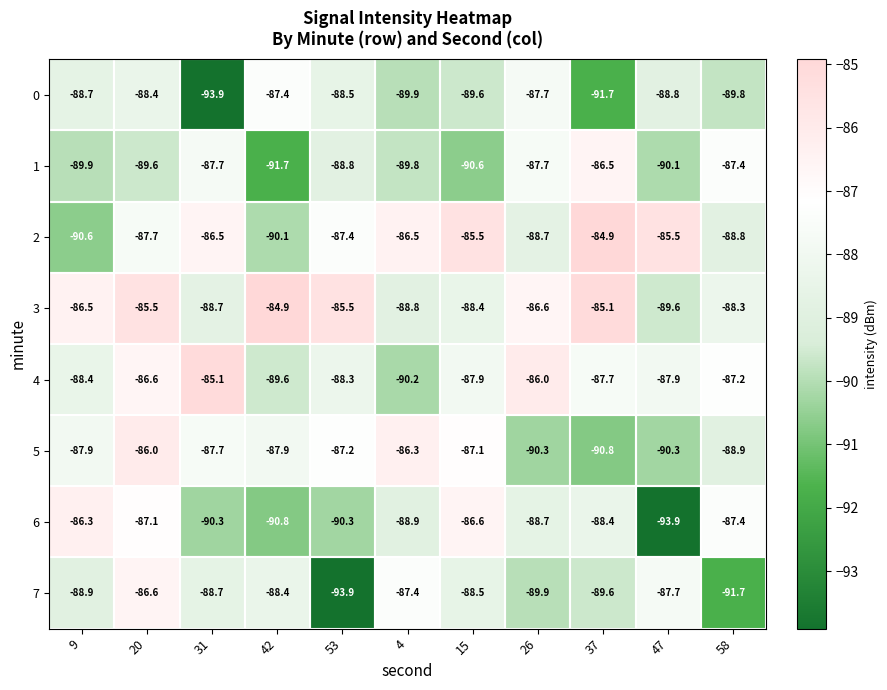

The 7 series shows -86.6 at 20. True or false?

True